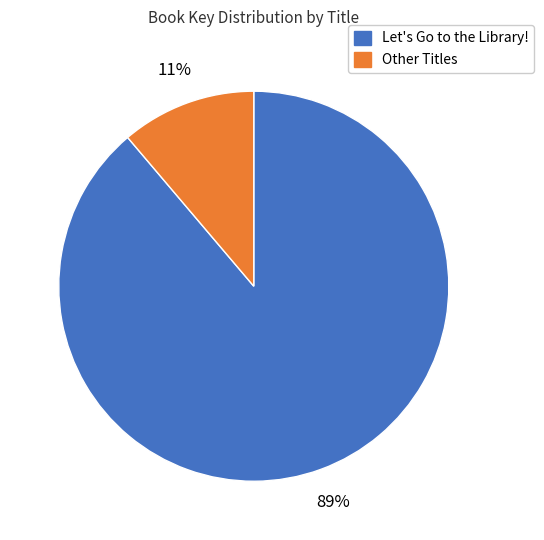

To the nearest percent, what is the difference between the largest and smallest slice percentages?

78%